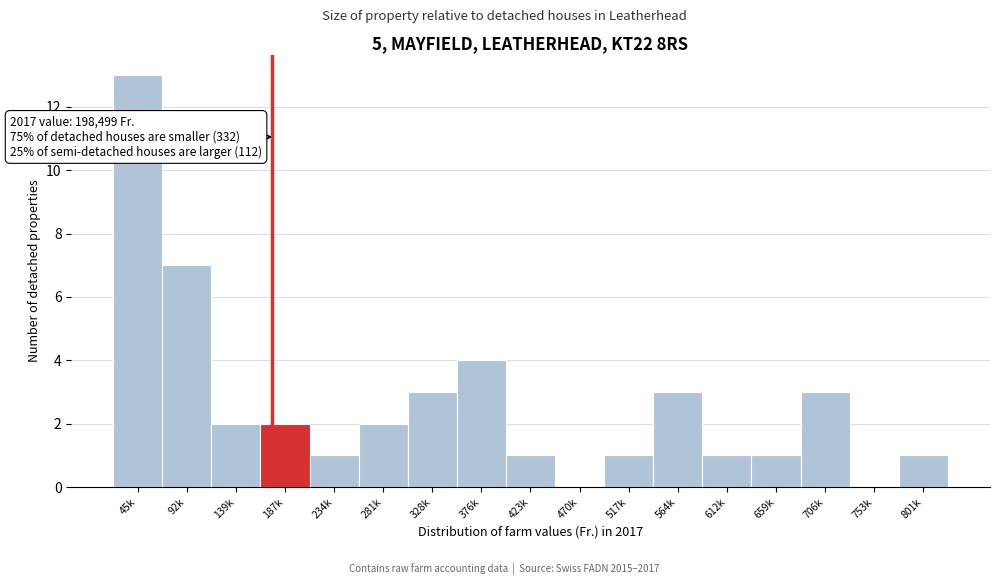

Reading left to right, what are all the values shown in this chart?

45k=13	92k=7	139k=2	187k=2	234k=1	281k=2	328k=3	376k=4	423k=1	470k=0	517k=1	564k=3	612k=1	659k=1	706k=3	753k=0	801k=1